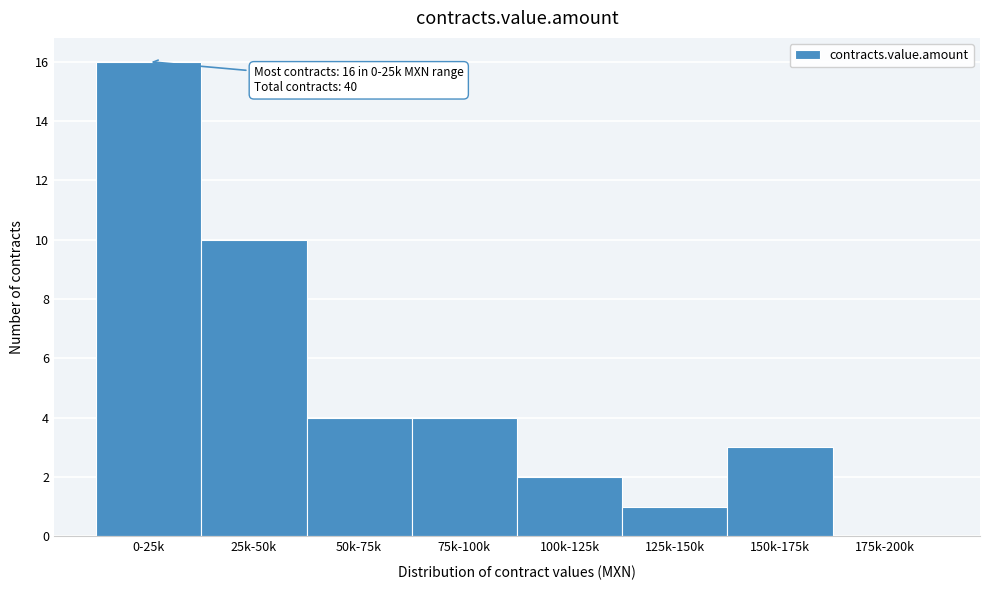

Reading left to right, list all the values displayed in this chart.

0-25k=16	25k-50k=10	50k-75k=4	75k-100k=4	100k-125k=2	125k-150k=1	150k-175k=3	175k-200k=0